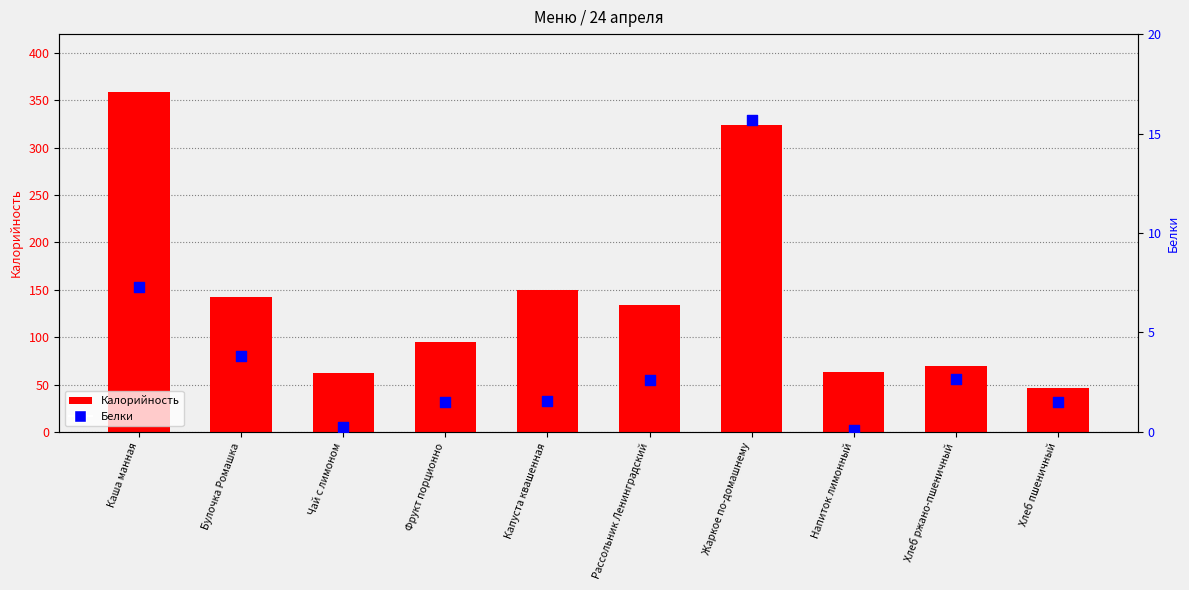

At which category is the sum across all series the highest?

Каша манная